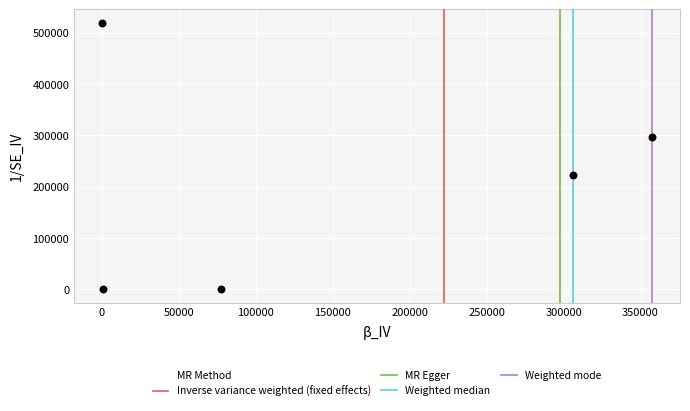

What is the average X value?

148349.0